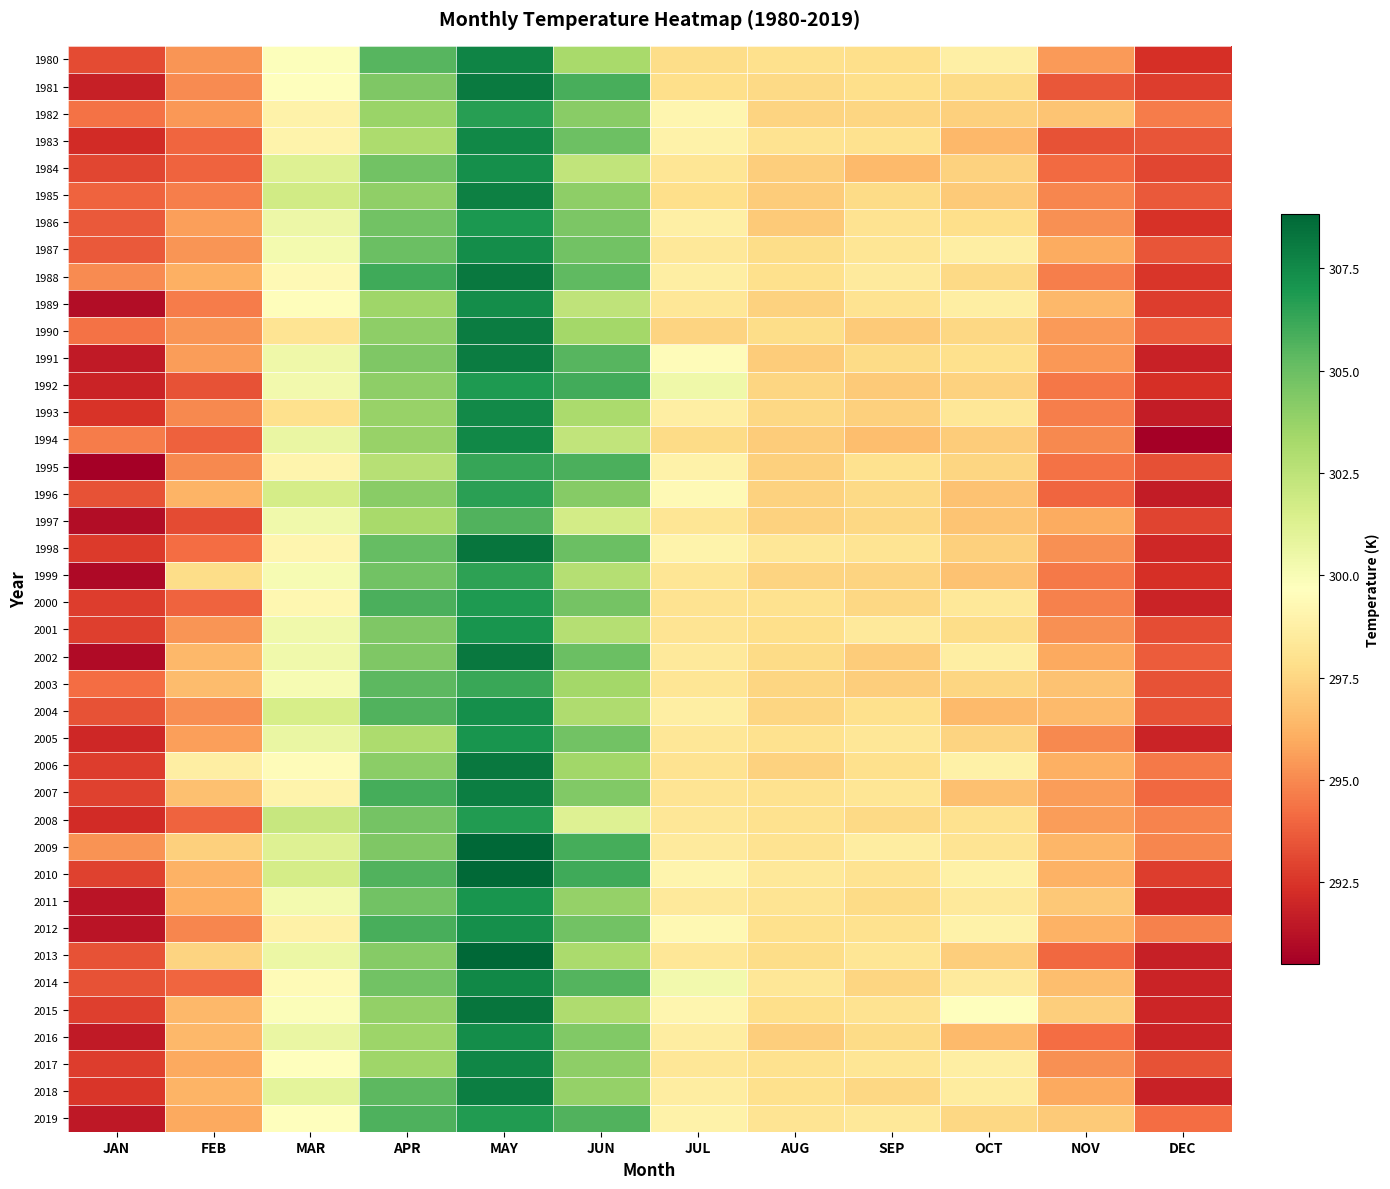

Rank the series by their maximum value, from lowest to highest.

1997, 2003, 1995, 1999, 1996, 1982, 2019, 2008, 2000, 1992, 1986, 2011, 2005, 2001, 1984, 2004, 2012, 2016, 1987, 1989, 1993, 2014, 1994, 1983, 2017, 1980, 1985, 2007, 2018, 1990, 1991, 1981, 2002, 1988, 2006, 2015, 1998, 2010, 2013, 2009